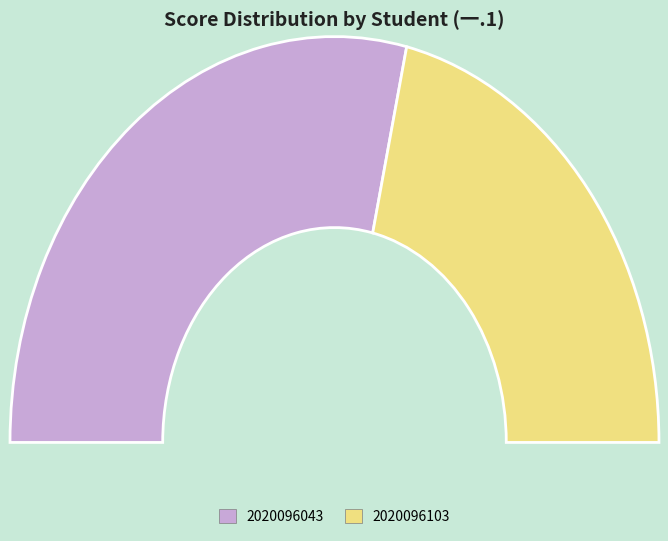

What is the largest slice in the pie chart?

2020096043